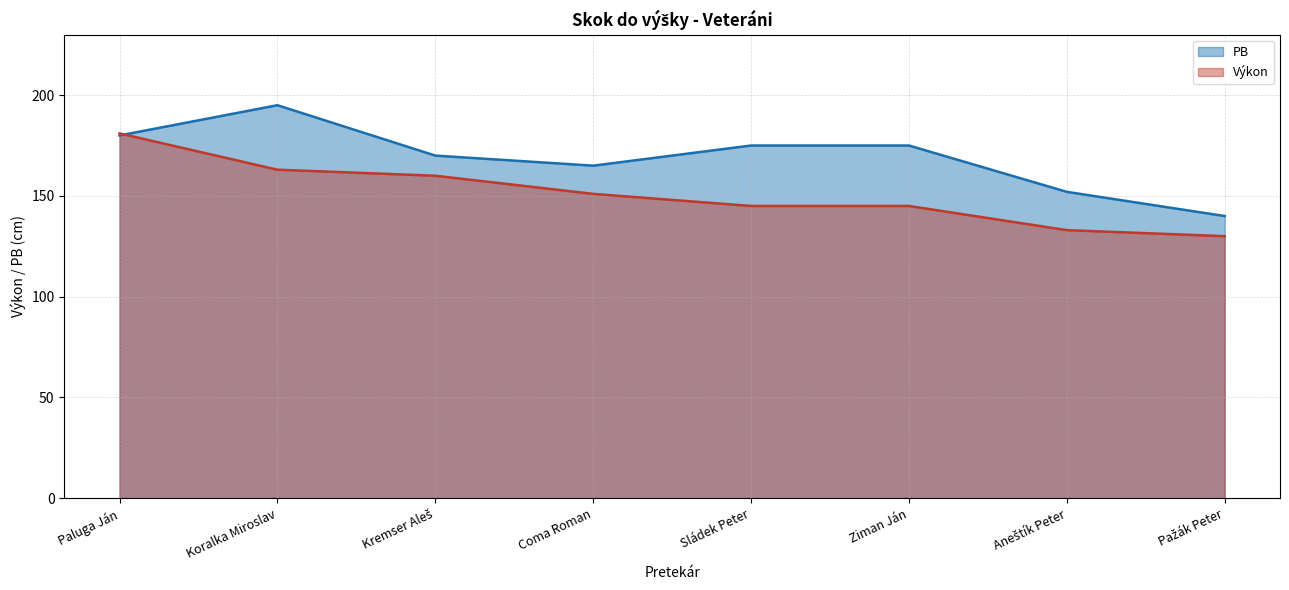

How many times do Výkon and PB cross each other?

1